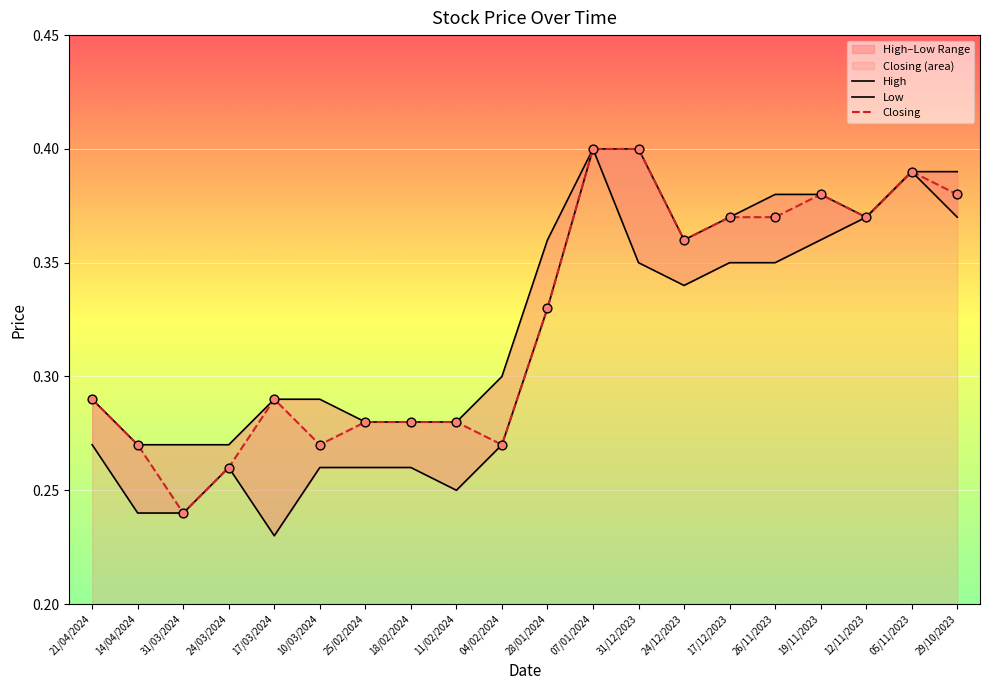

Which series contains the lowest Y value?

Low